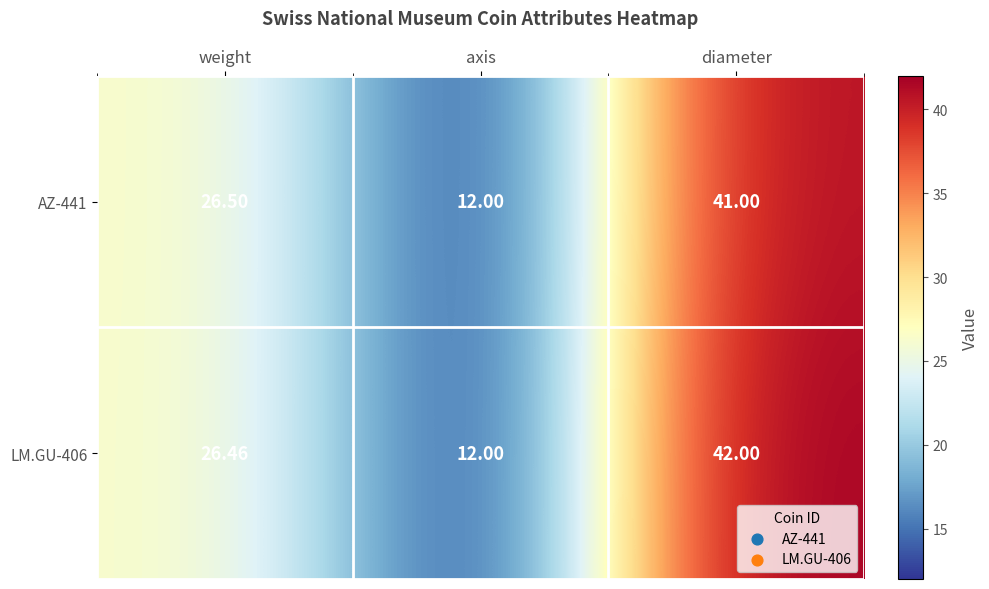

How many categories are shown in the chart?

3